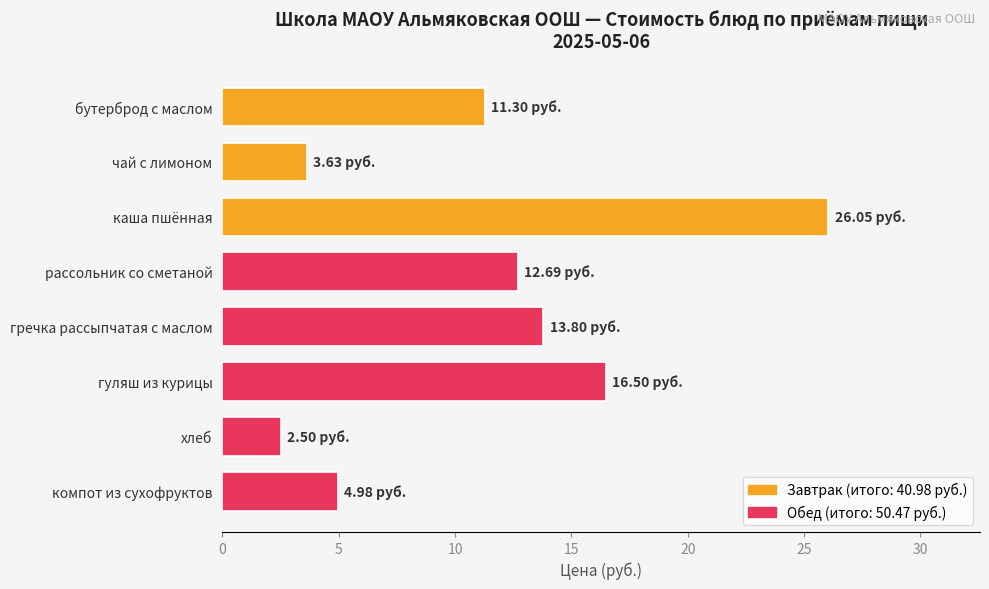

What is the label of the 2nd bar from the top?

чай с лимоном